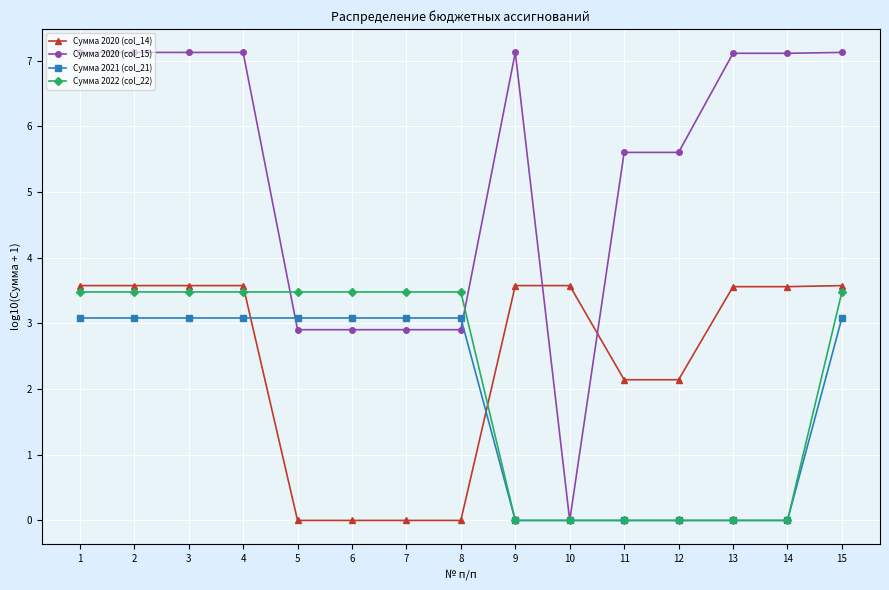

Which series changed the most between 6 and 11?

Сумма 2022 (col_22)